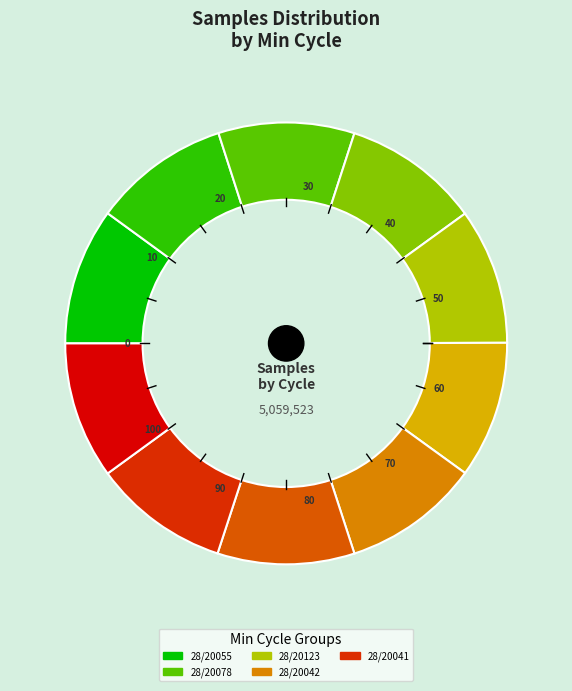

Is there a majority slice in this chart?

No